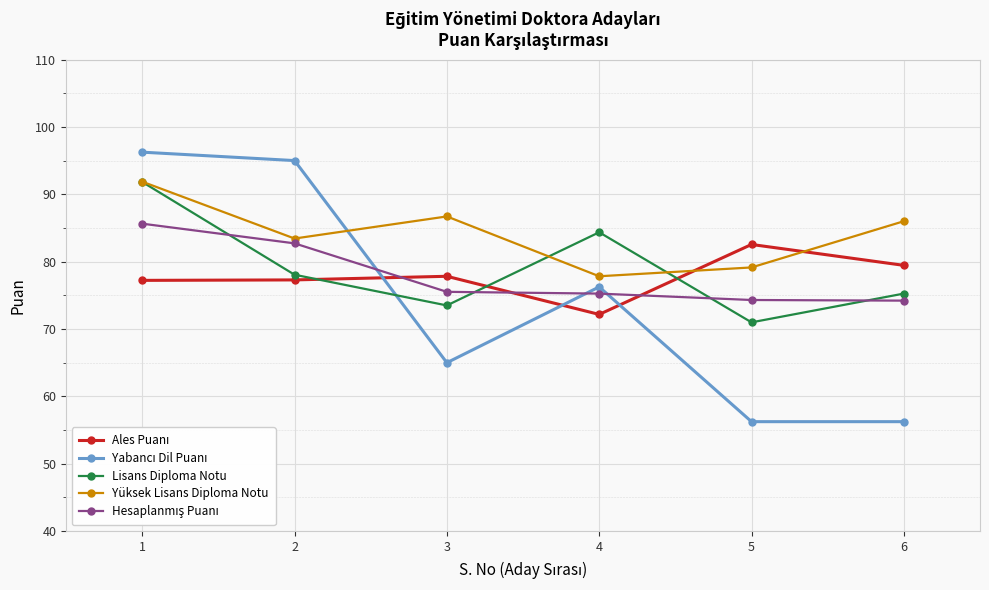

Count the number of data series in this chart.

5